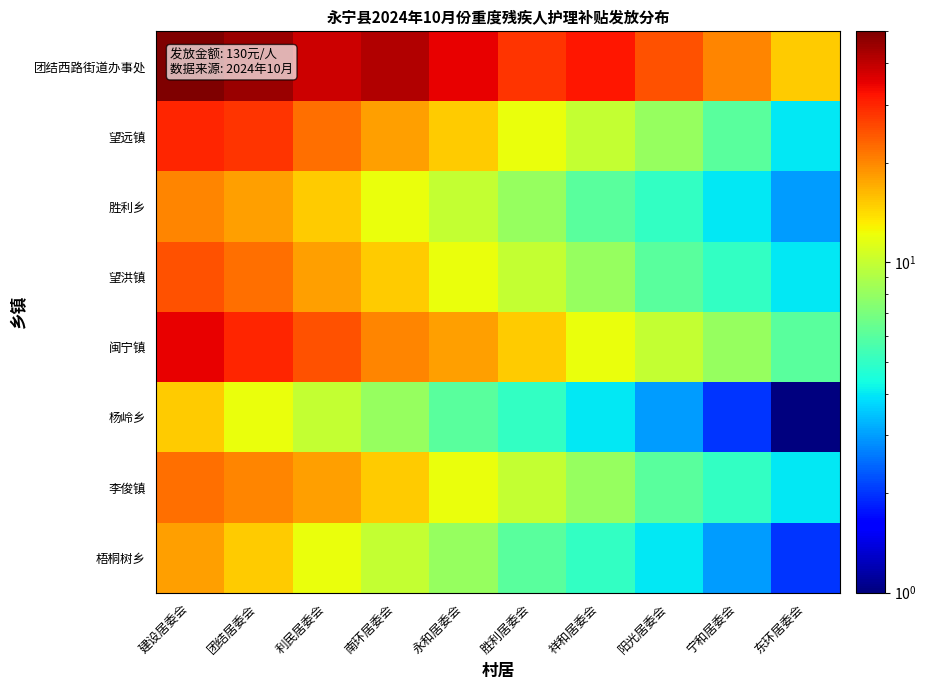

What is the total value across all series at 祥和居委会?

85